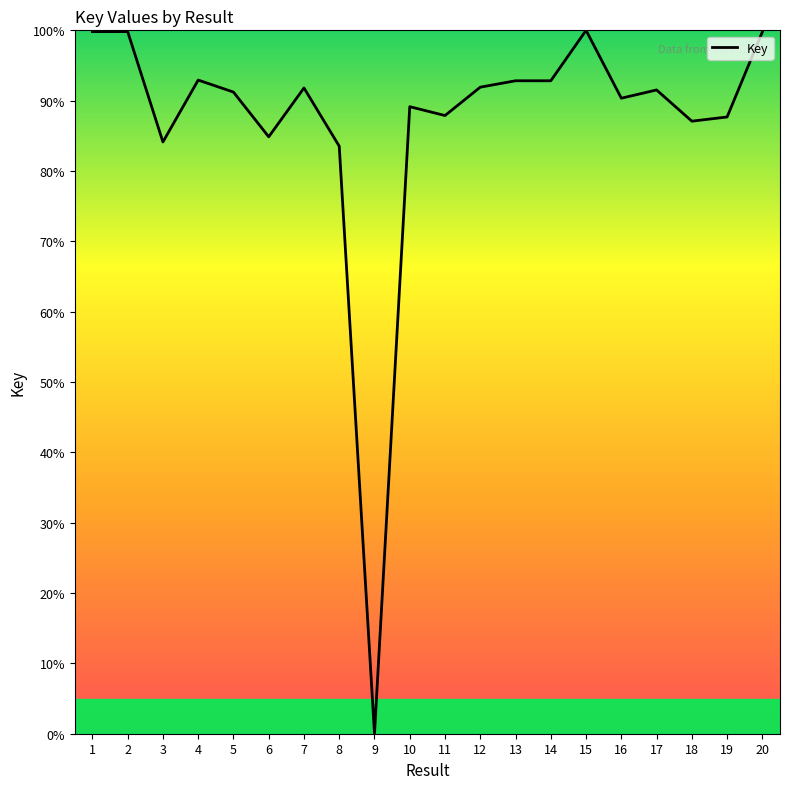

The value at 18 is 53.5. True or false?

False